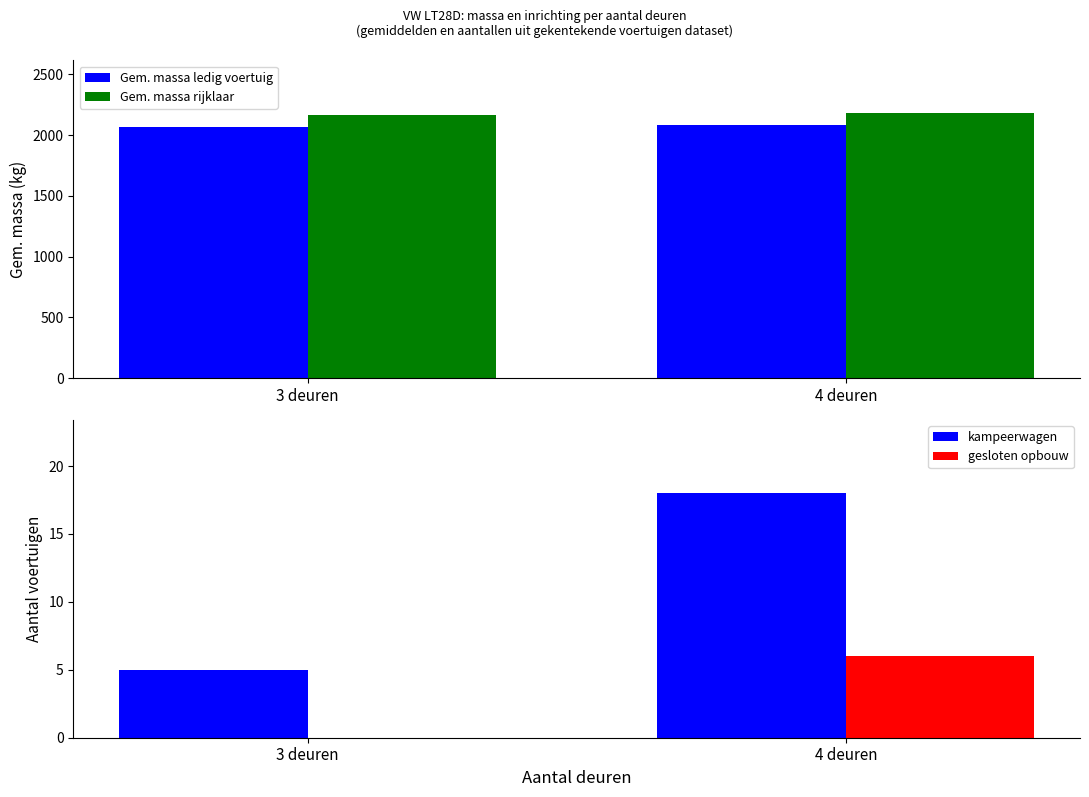

What is the sum of all gesloten opbouw values?

6